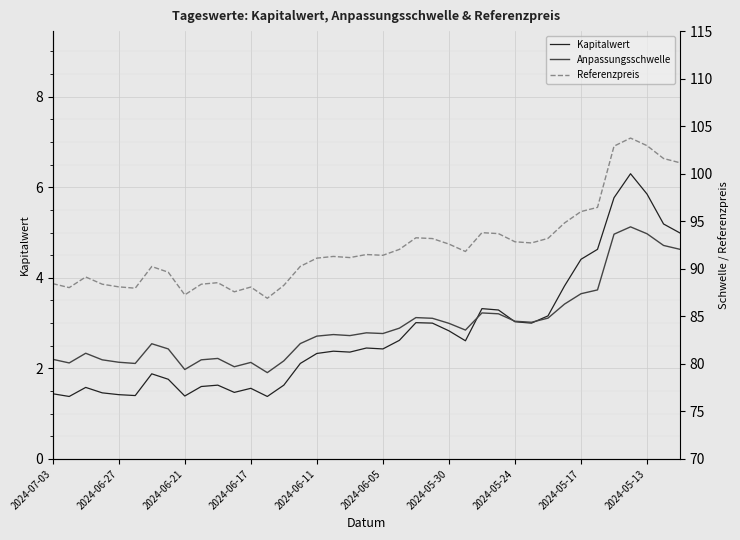

True or false: Referenzpreis and Kapitalwert intersect in this chart.

False